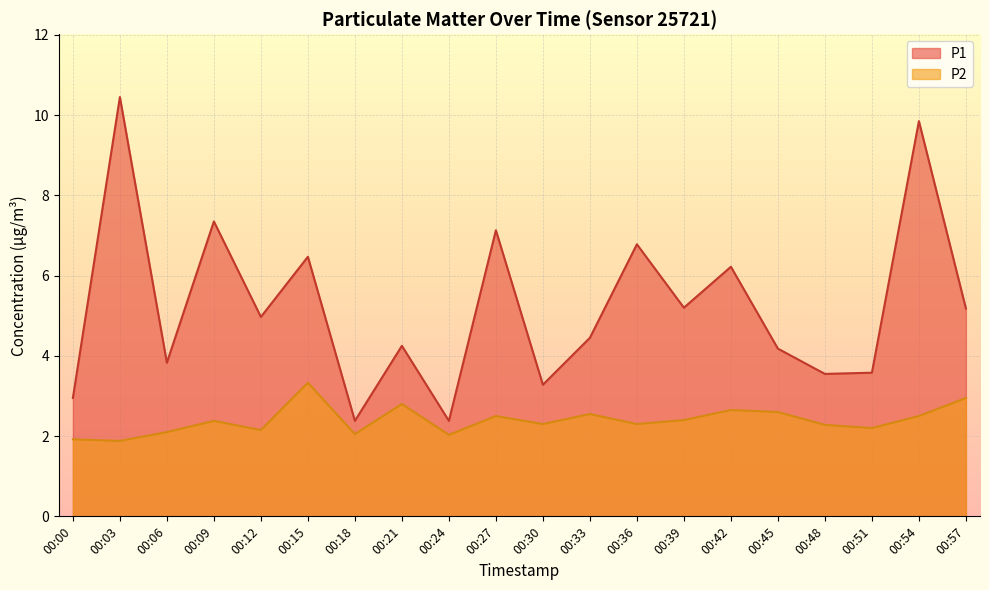

Is it true that P2 equals 2.3 at 00:36?

True